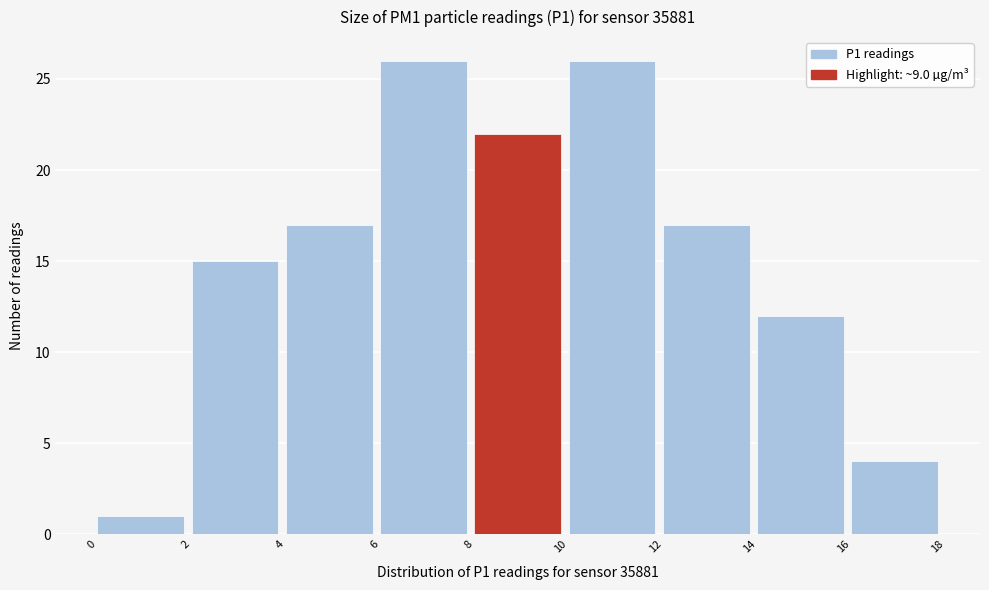

What is the height of the bar covering 12 to 14 on the x-axis? The values are not printed on the chart, so give them approximately, as read against the axis.

17